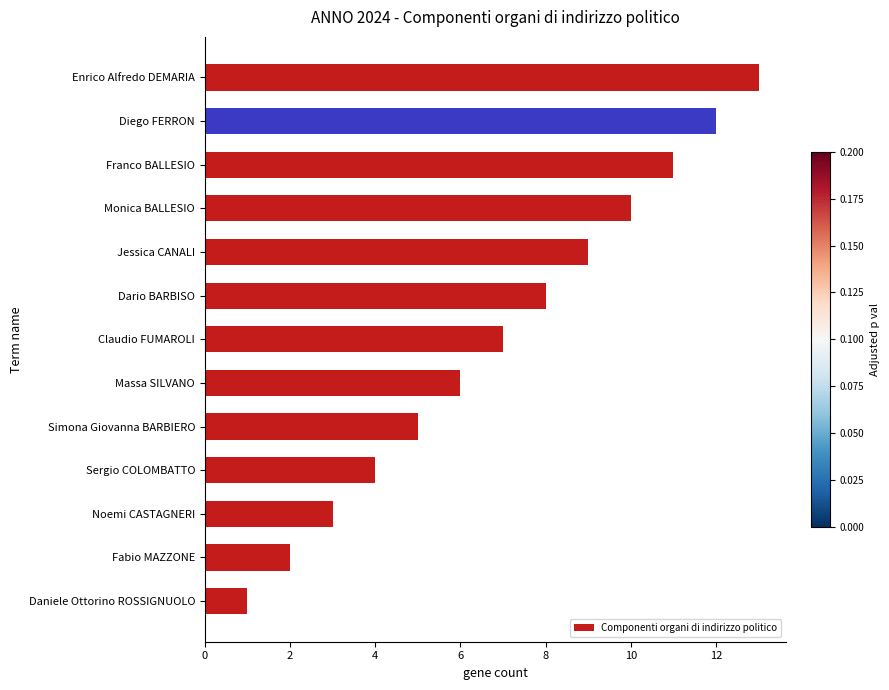

Rank the categories by value from lowest to highest.

Daniele Ottorino ROSSIGNUOLO, Fabio MAZZONE, Noemi CASTAGNERI, Sergio COLOMBATTO, Simona Giovanna BARBIERO, Massa SILVANO, Claudio FUMAROLI, Dario BARBISO, Jessica CANALI, Monica BALLESIO, Franco BALLESIO, Diego FERRON, Enrico Alfredo DEMARIA